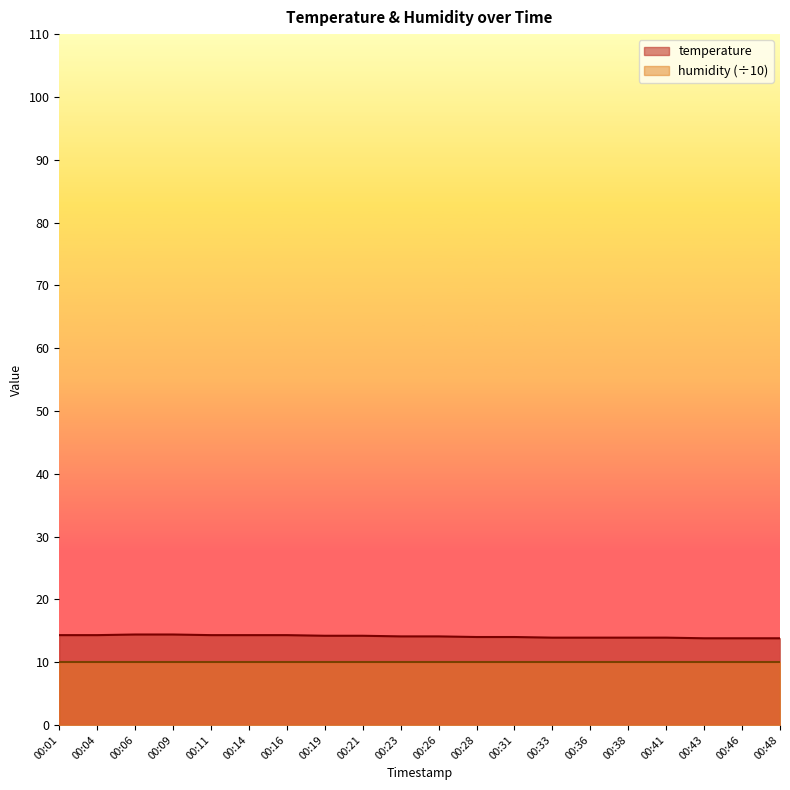

At which label is the value closest to 14?

00:28